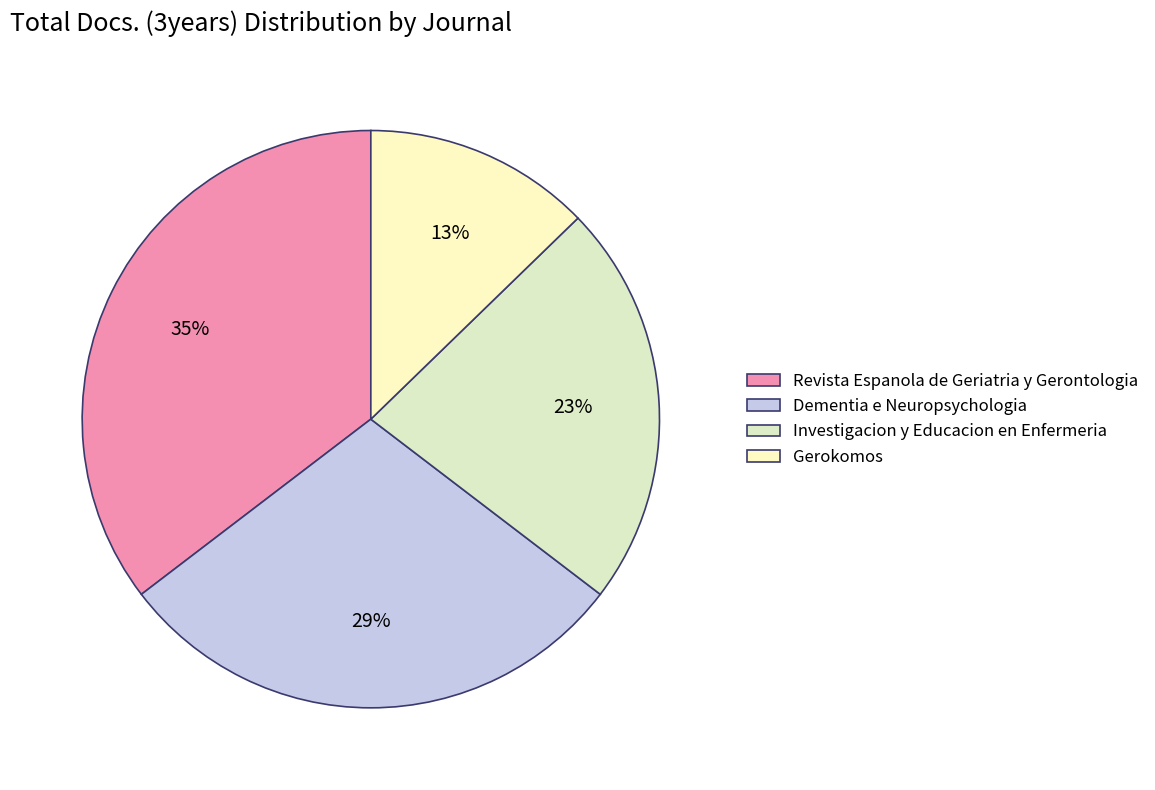

The Revista Espanola de Geriatria y Gerontologia slice represents 35% of the pie. True or false?

True